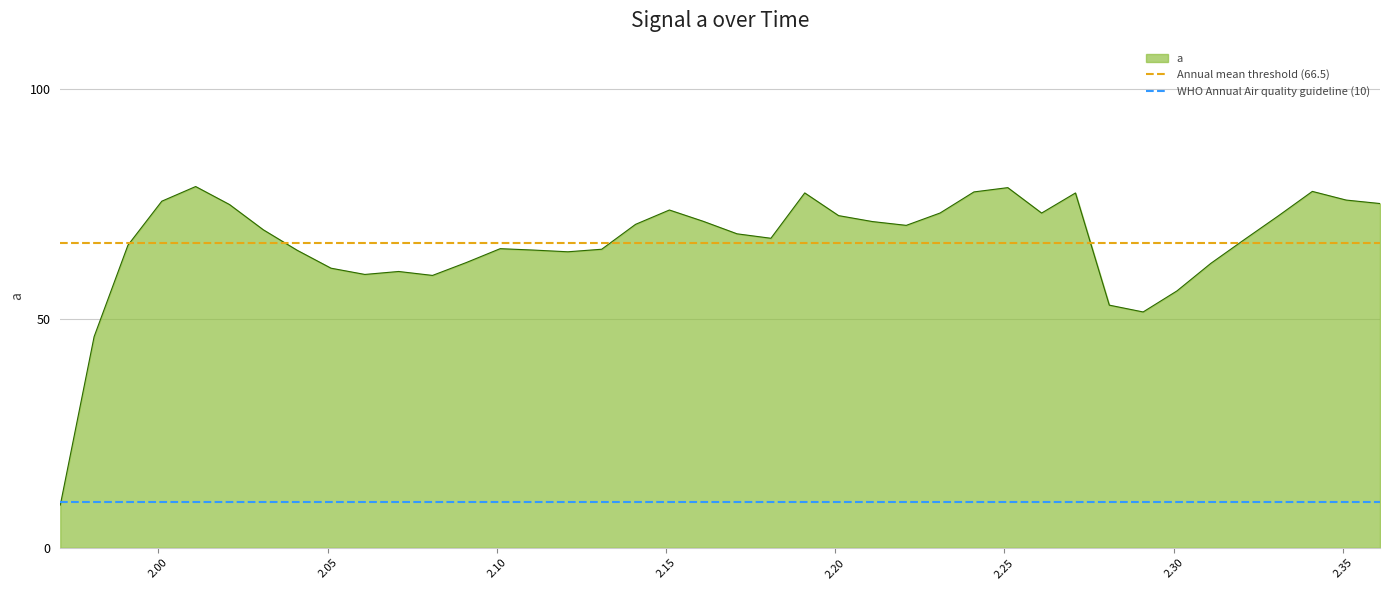

What is the maximum value for a?

78.8